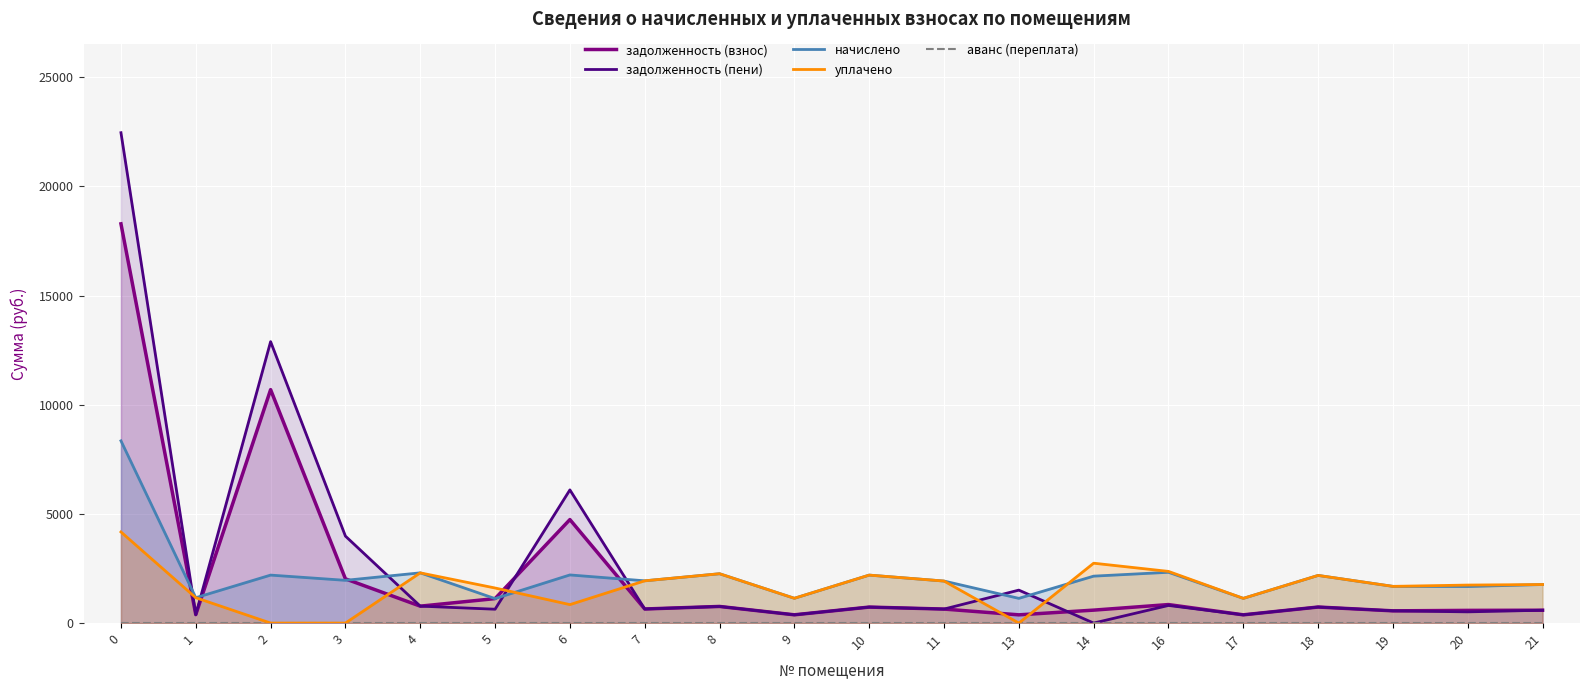

What is the average value of the задолженность (пени) series?

2774.1